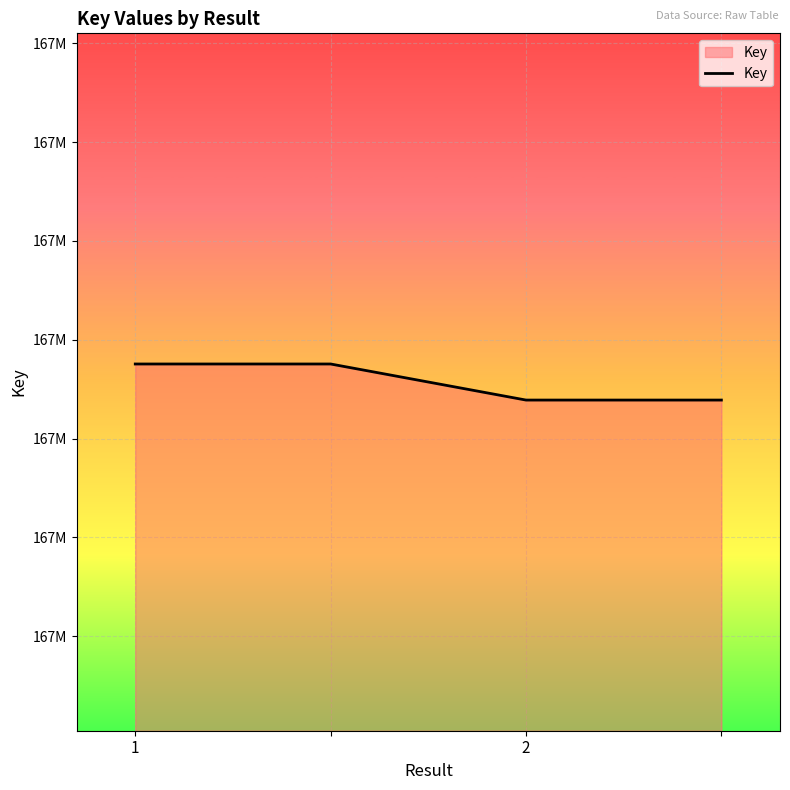

Does the chart have visible grid lines?

Yes